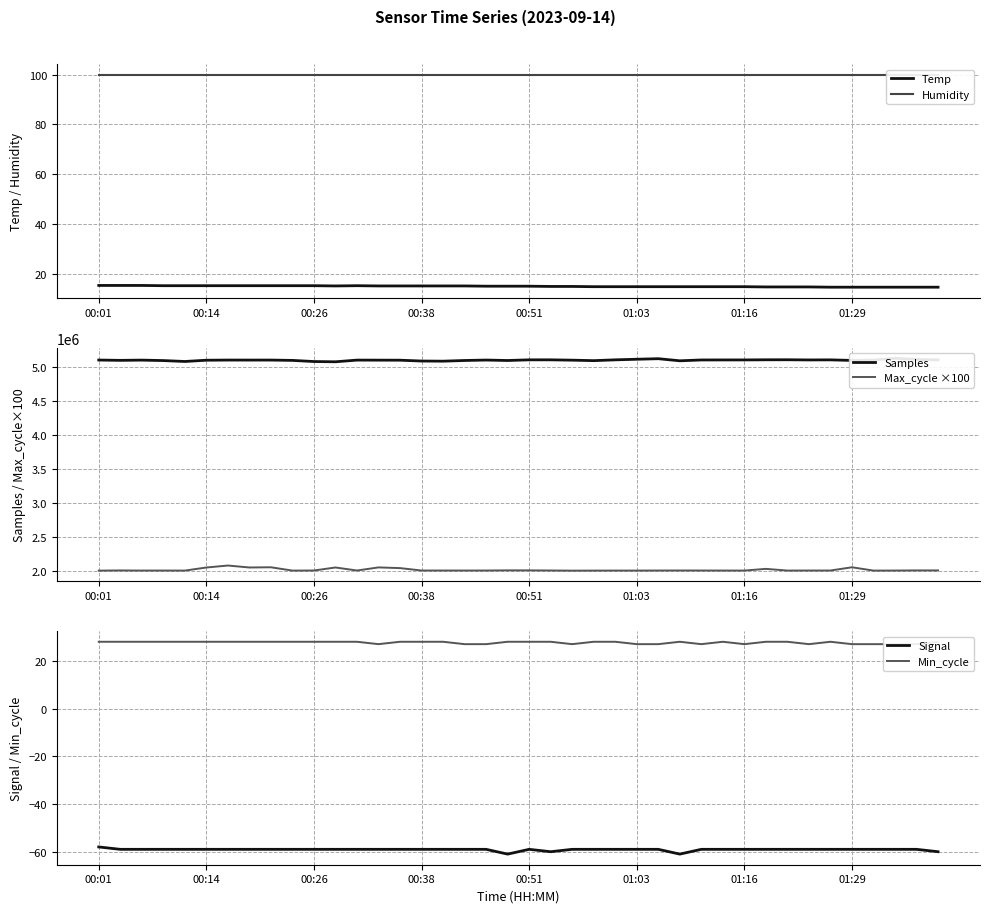

What is the value of the Signal point at the 27th from the left?

-59.0